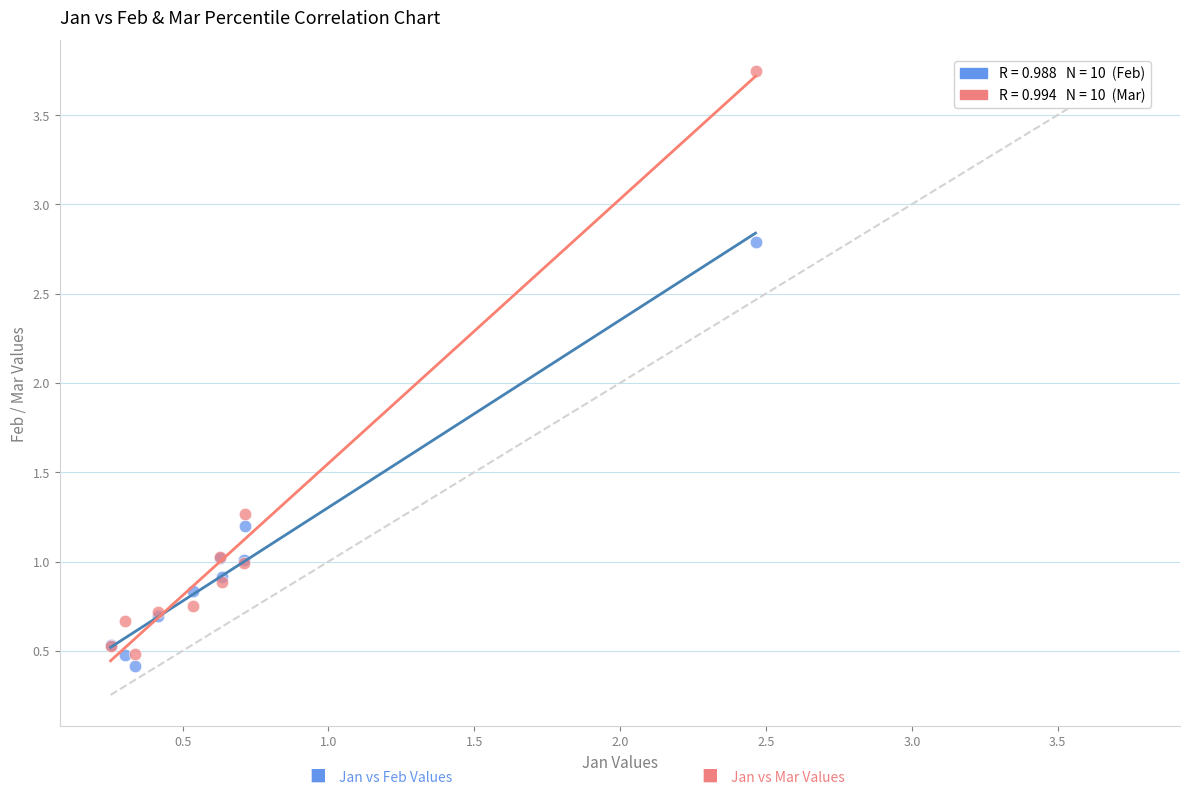

Across all series, what Y value is closest to 2?

1.3